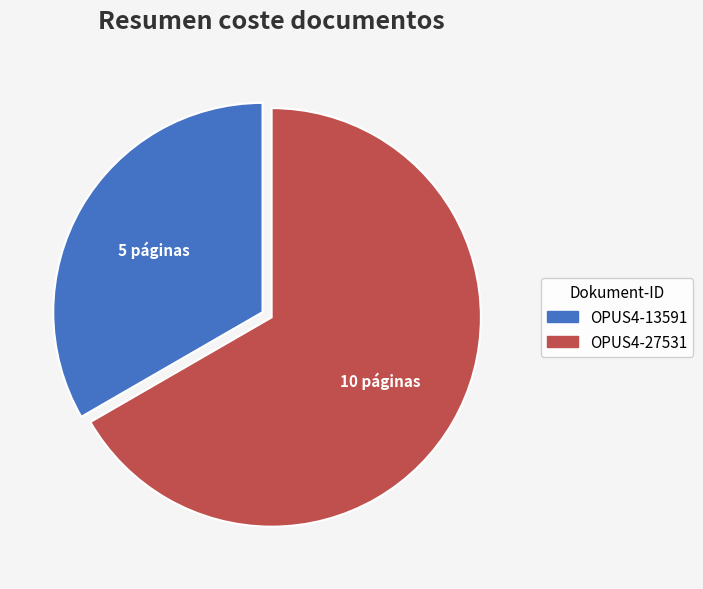

Rank the categories by value from highest to lowest.

OPUS4-27531, OPUS4-13591